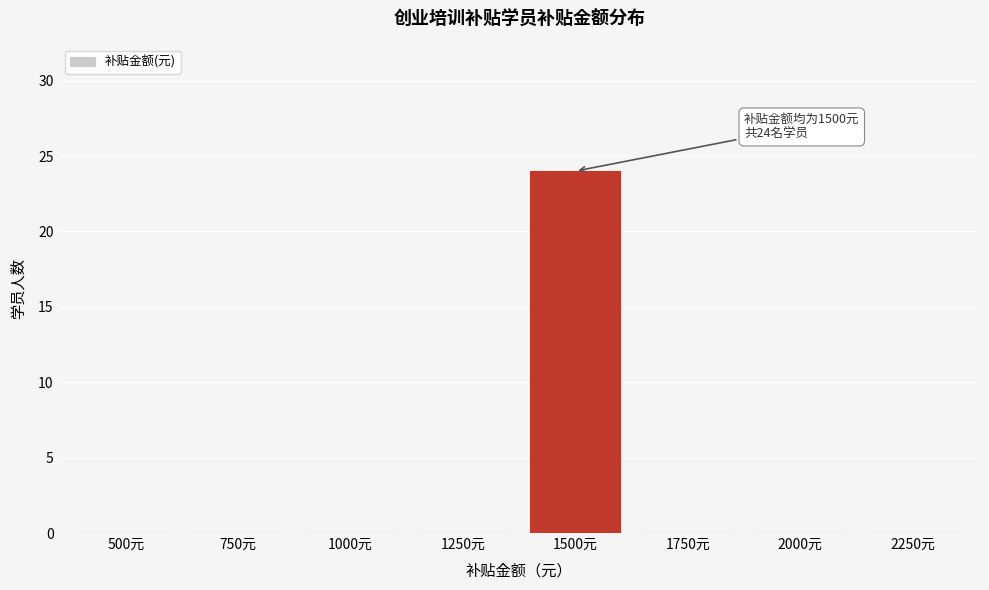

Reading left to right, list all the values displayed in this chart.

500元=0	750元=0	1000元=0	1250元=0	1500元=24	1750元=0	2000元=0	2250元=0